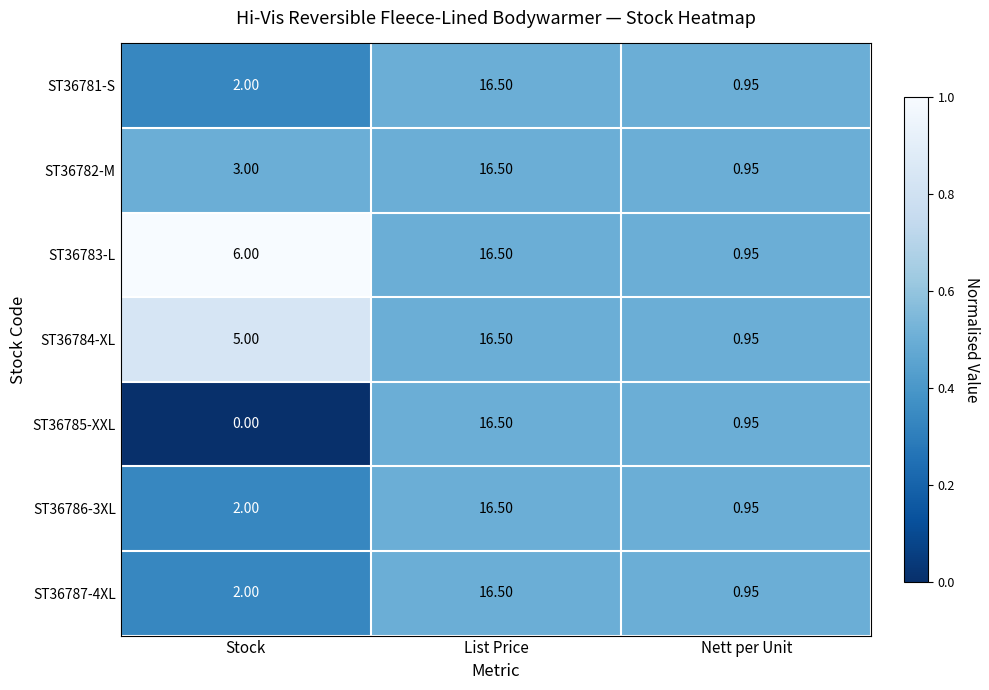

At which label is ST36786-3XL closest to 8?

Stock